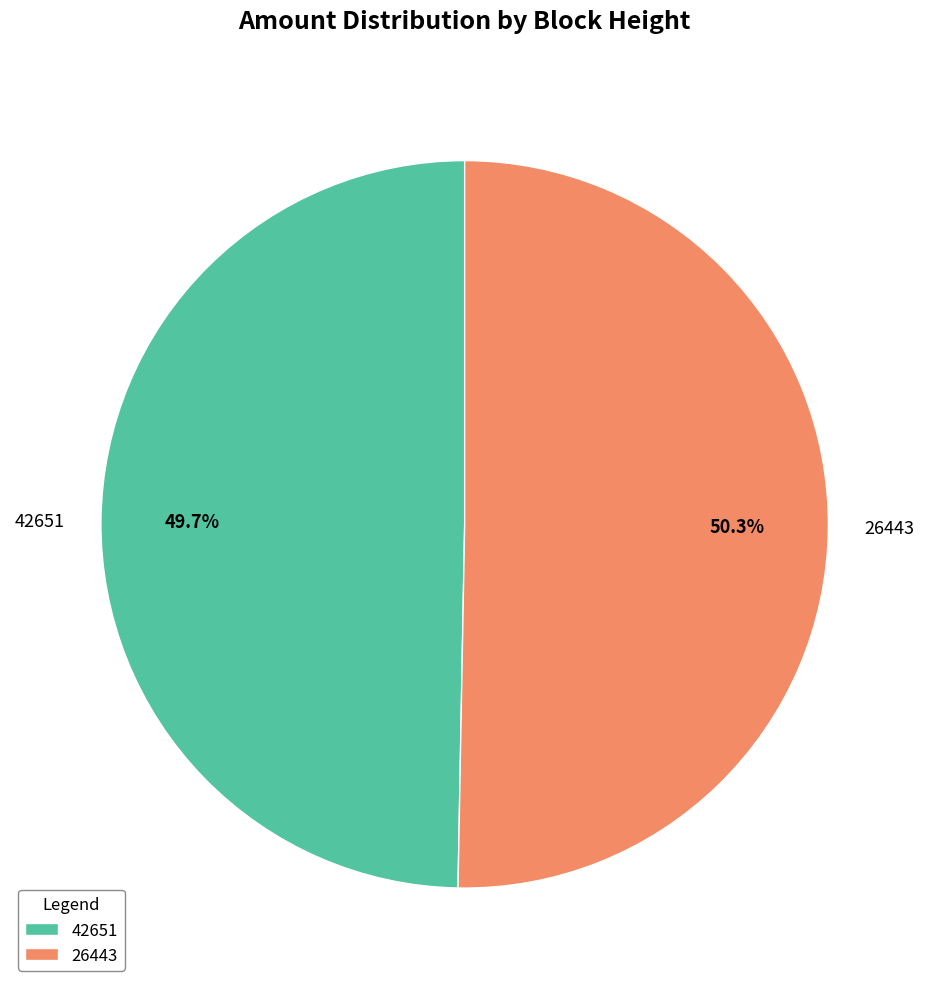

Which category has the smallest portion of the pie?

42651